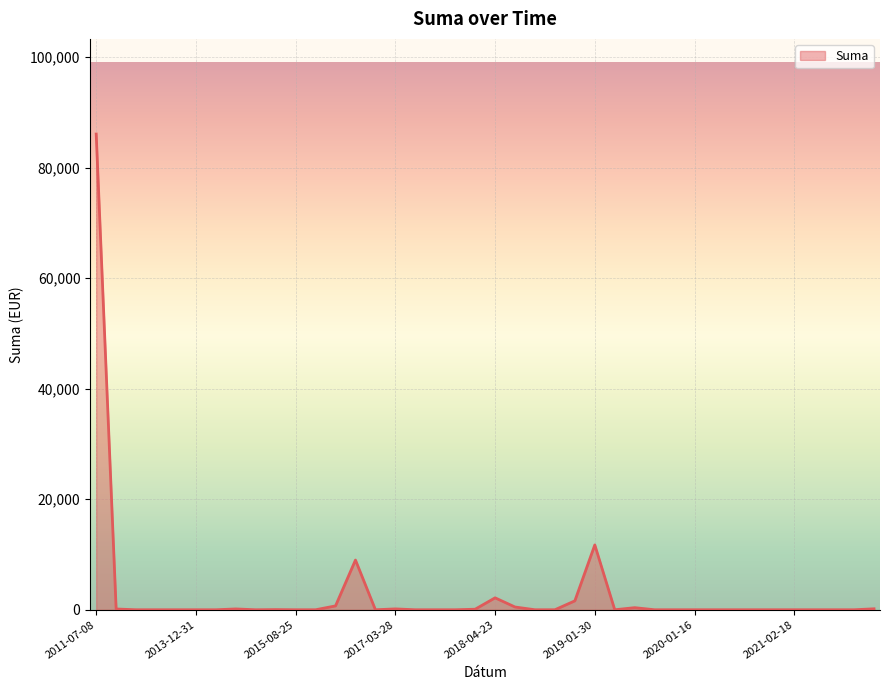

What is the average value?

2823.4